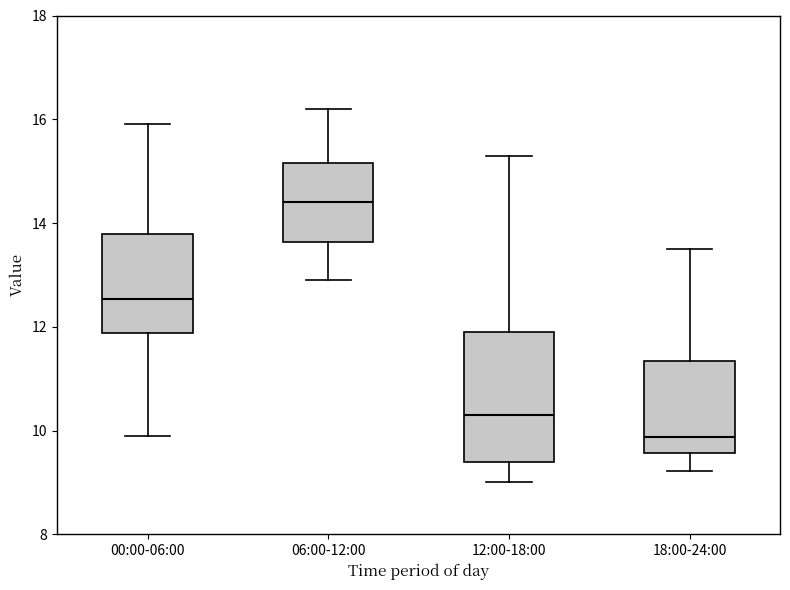

Reading left to right, transcribe this box plot: for each box, give where its median line is, the range the box spans, and where its two whiskers end, as read against the y-axis. The values are not printed on the chart, so give them approximately, as read against the axis.

00:00-06:00: median 12.6, box 11.8 to 13.8, whiskers 10.0 to 16.0
06:00-12:00: median 14.4, box 13.6 to 15.2, whiskers 13.0 to 16.2
12:00-18:00: median 10.4, box 9.4 to 12.0, whiskers 9.0 to 15.4
18:00-24:00: median 9.8, box 9.6 to 11.4, whiskers 9.2 to 13.6